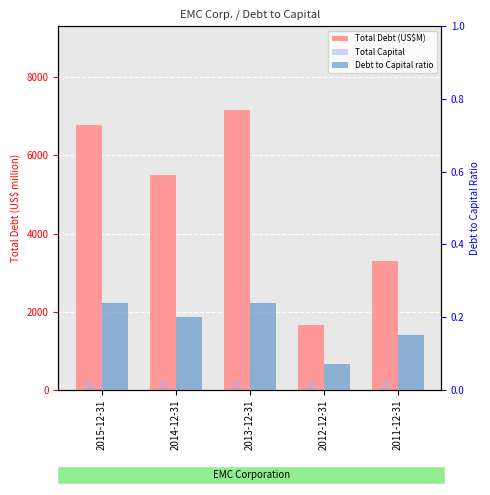

Rank the series at 2015-12-31 from lowest to highest value.

Debt to Capital ratio, Total Debt (US$M)